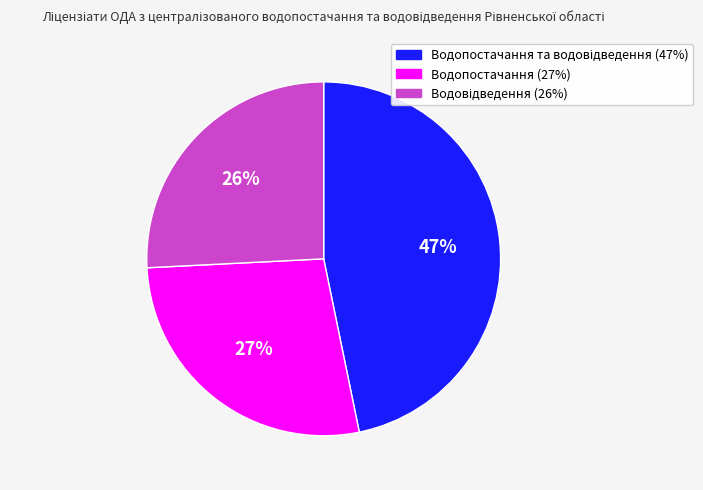

Does any single category account for the majority?

No